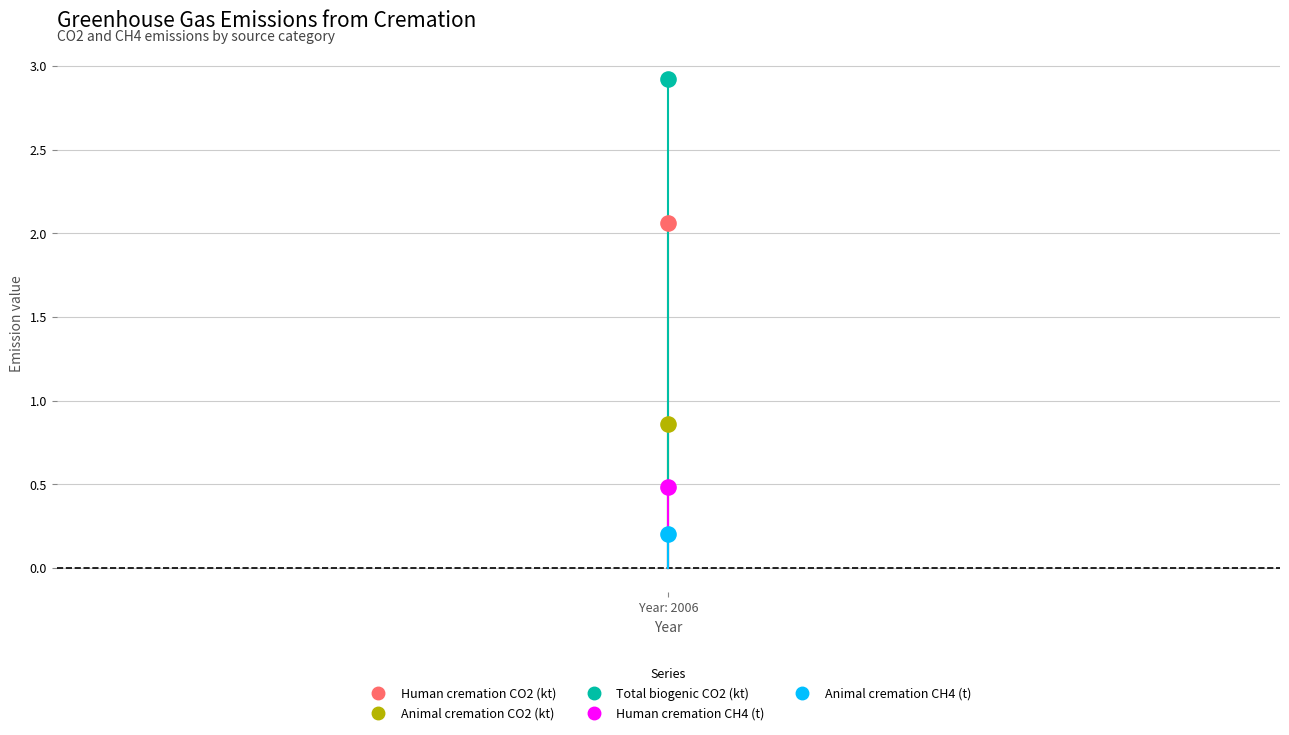

Which series reaches the maximum Y coordinate?

Total biogenic CO2 (kt)